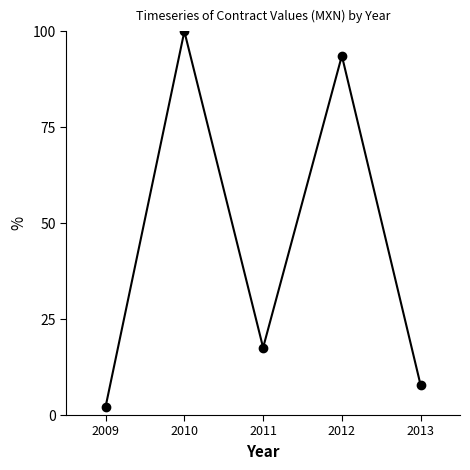

Rank the categories by value from highest to lowest.

2010, 2012, 2011, 2013, 2009